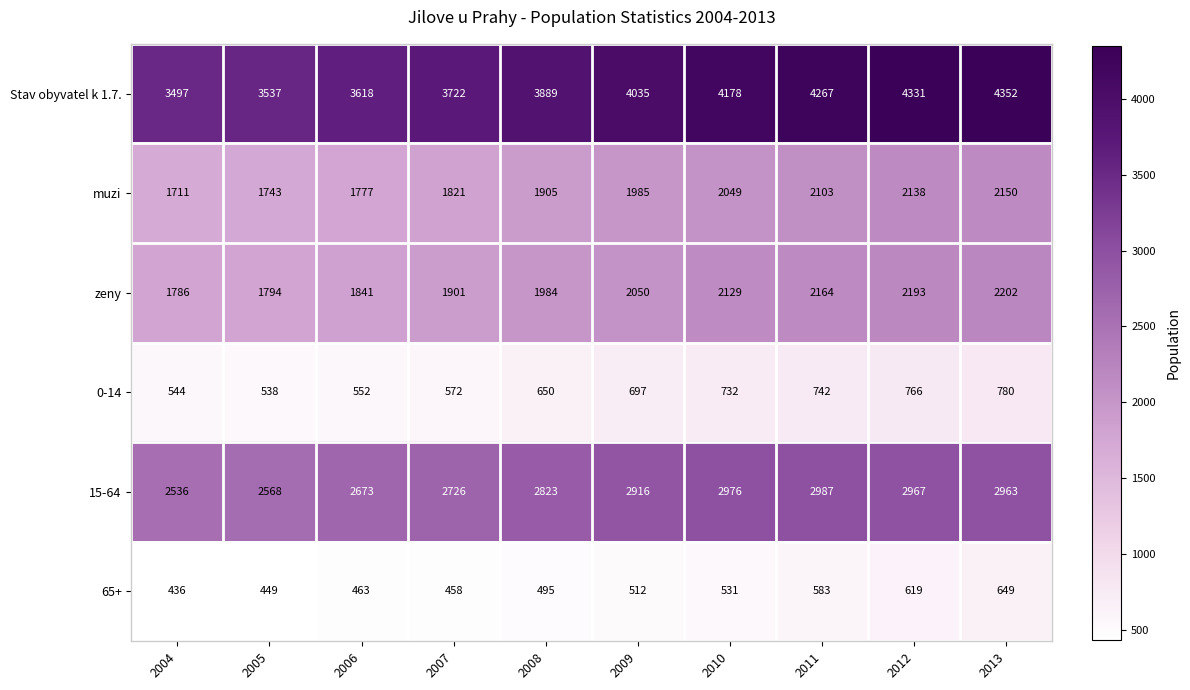

Which series has the largest total across all categories?

Stav obyvatel k 1.7.